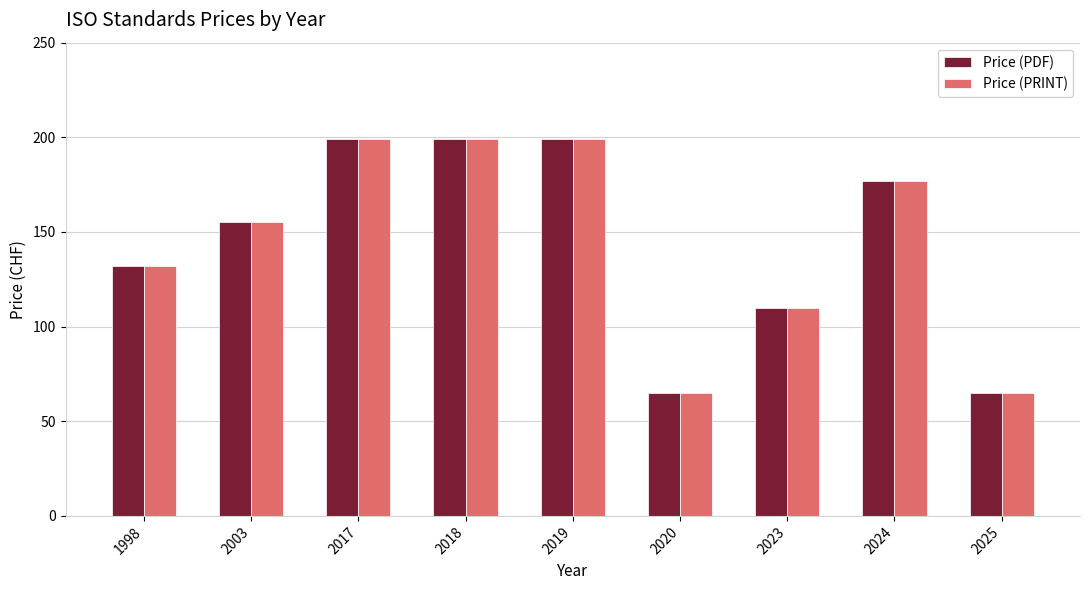

What are all the series names shown in the legend?

Price (PDF), Price (PRINT)